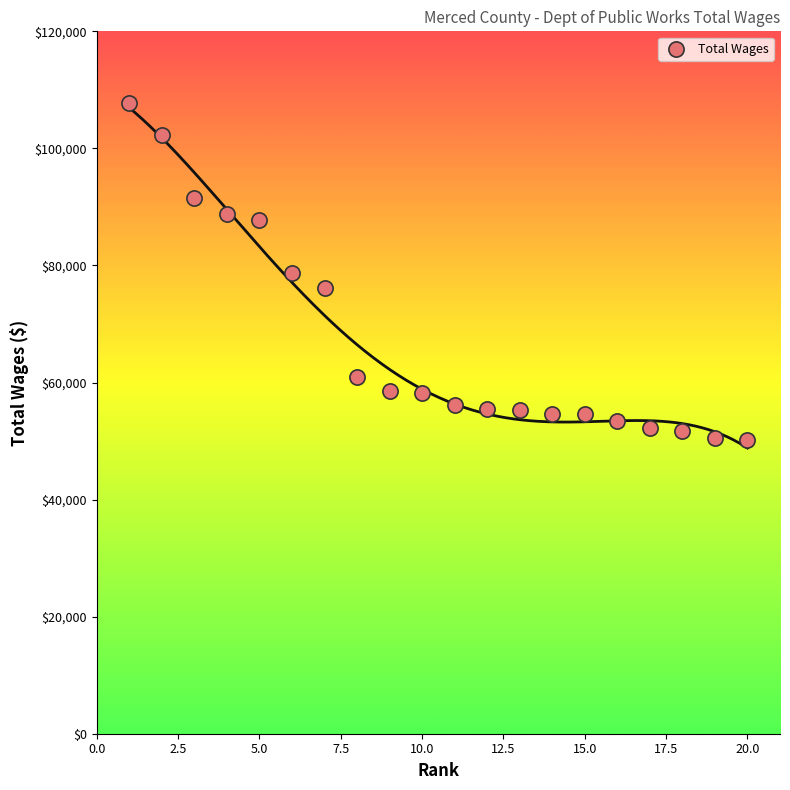

What is the range of X values (max minus min)?

19